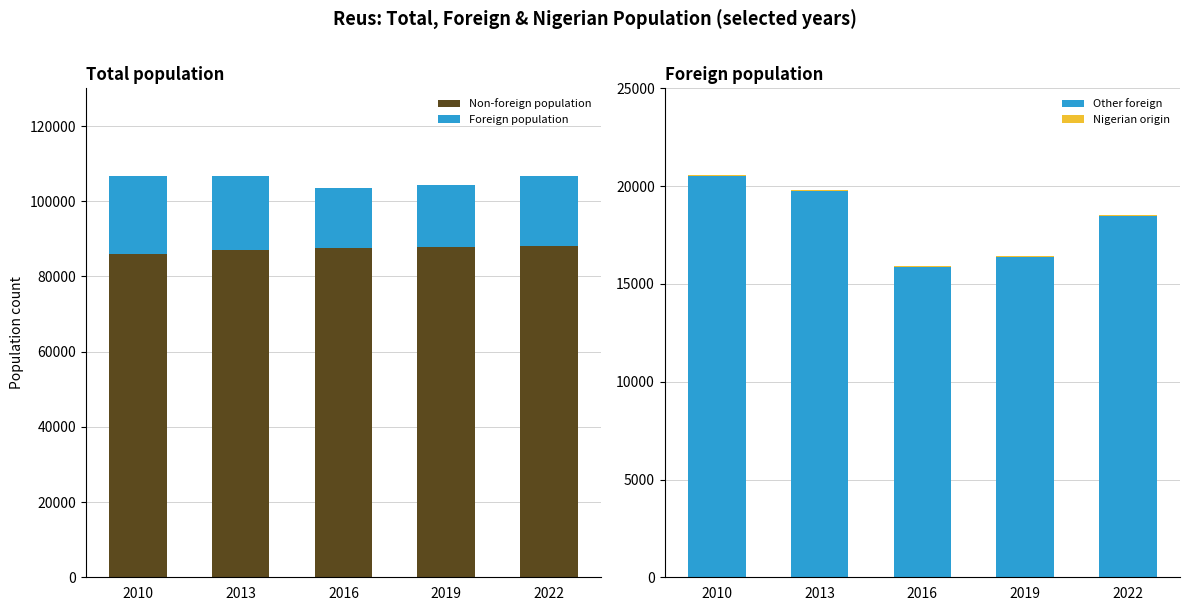

At which label does Foreign population reach its minimum?

2016